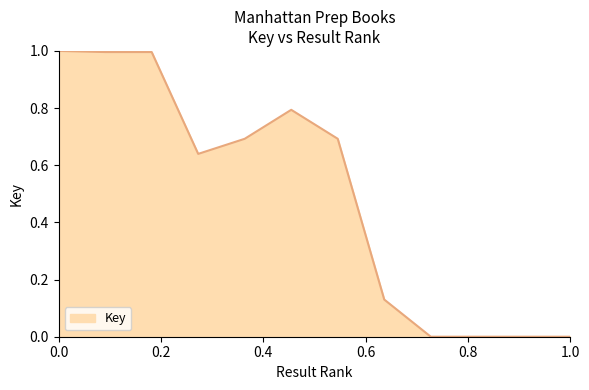

What is the difference between the maximum and minimum values?

1.0